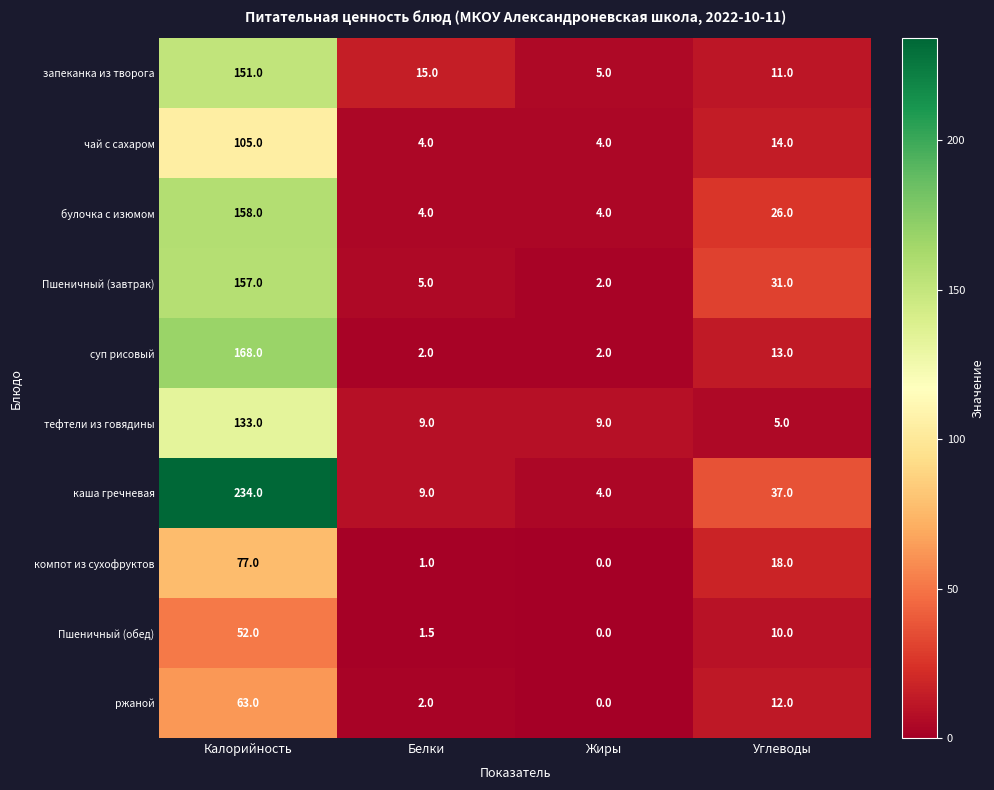

What is the sum of the каша гречневая values at Калорийность and Белки?

243.0